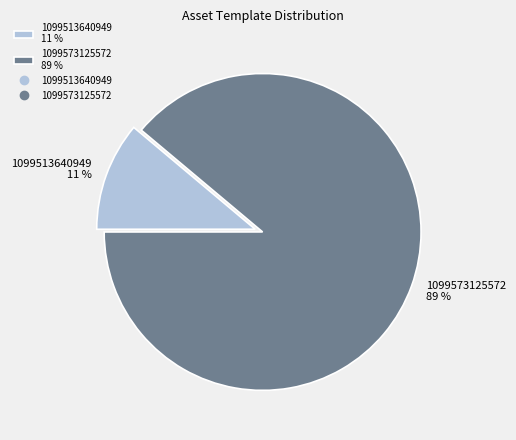

To the nearest percent, what portion does 1099513640949 represent?

11%